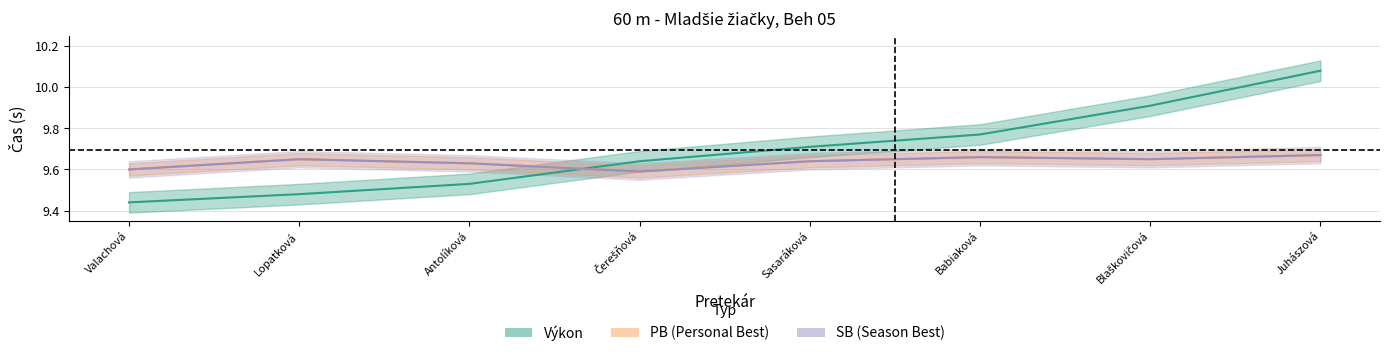

Which series ends up on top after the final intersection of Výkon and PB?

Výkon